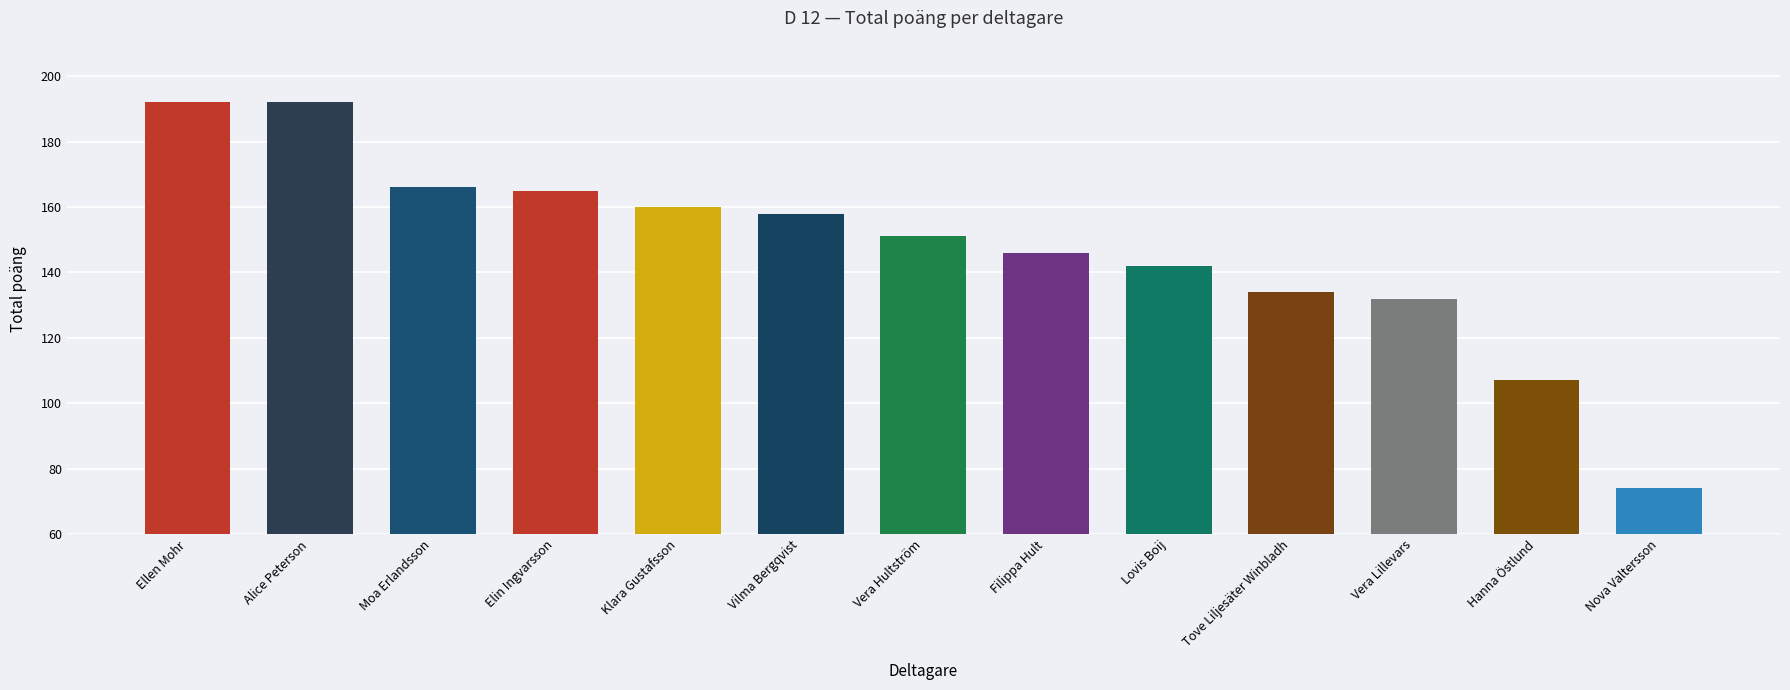

The value at Filippa Hult is 146. True or false?

True